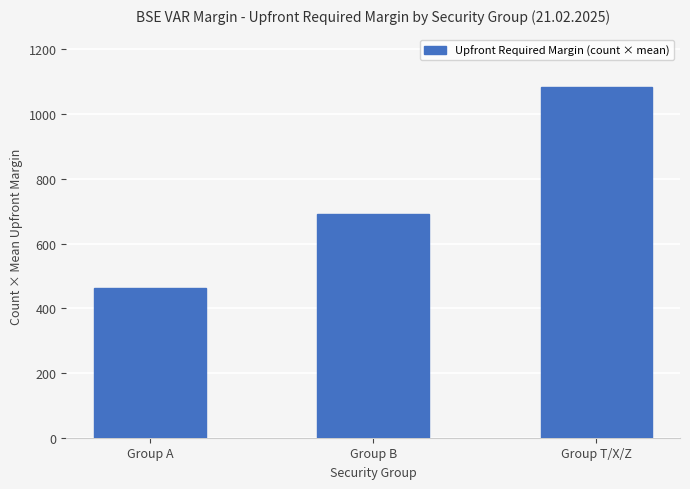

Reading left to right, what are all the values shown in this chart?

Group A=462.0	Group B=692.8	Group T/X/Z=1083.3